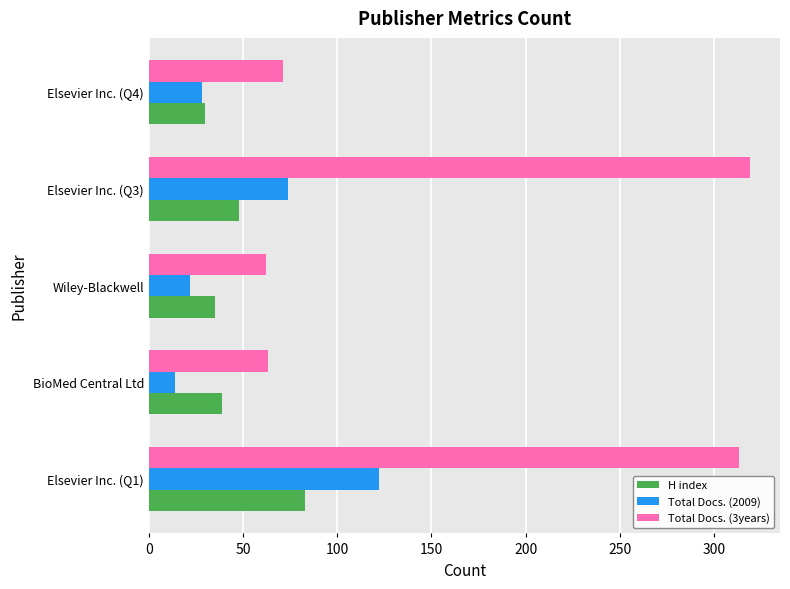

Rank the categories by H index value from highest to lowest.

Elsevier Inc. (Q1), Elsevier Inc. (Q3), BioMed Central Ltd, Wiley-Blackwell, Elsevier Inc. (Q4)